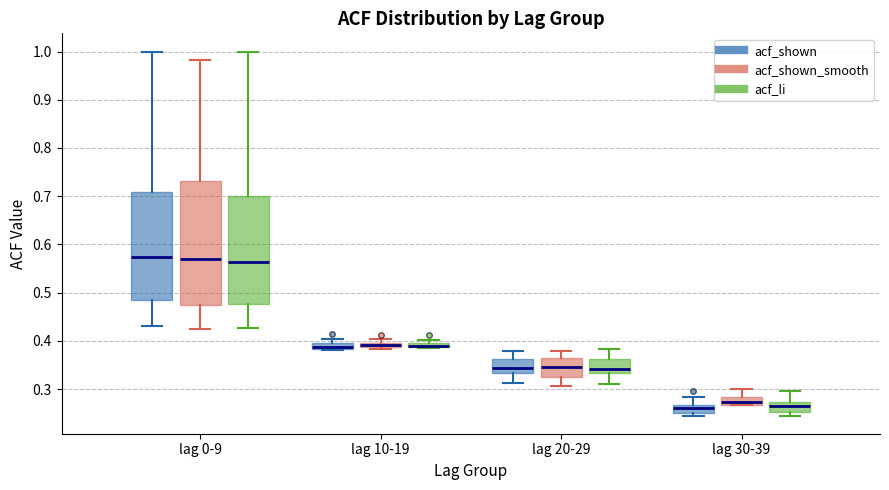

Where is the lower edge of the box for lag 20-29 (acf_shown) on the y-axis? The values are not printed on the chart, so give them approximately, as read against the axis.

0.33